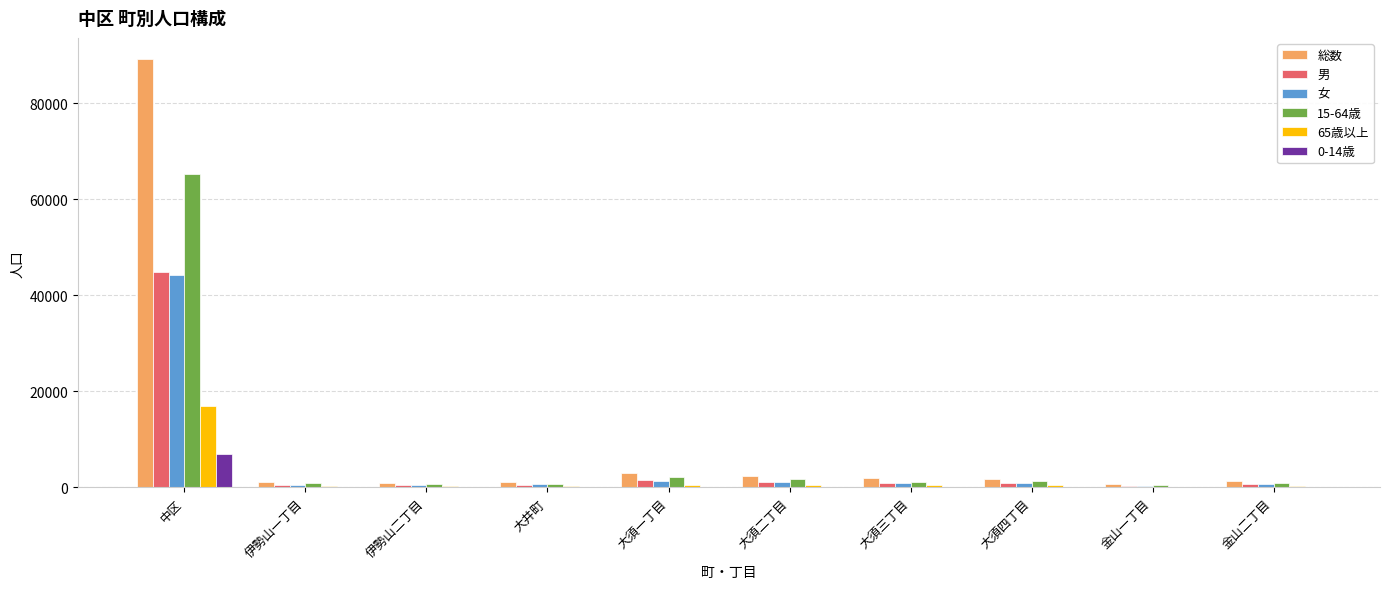

Count the number of data series in this chart.

6